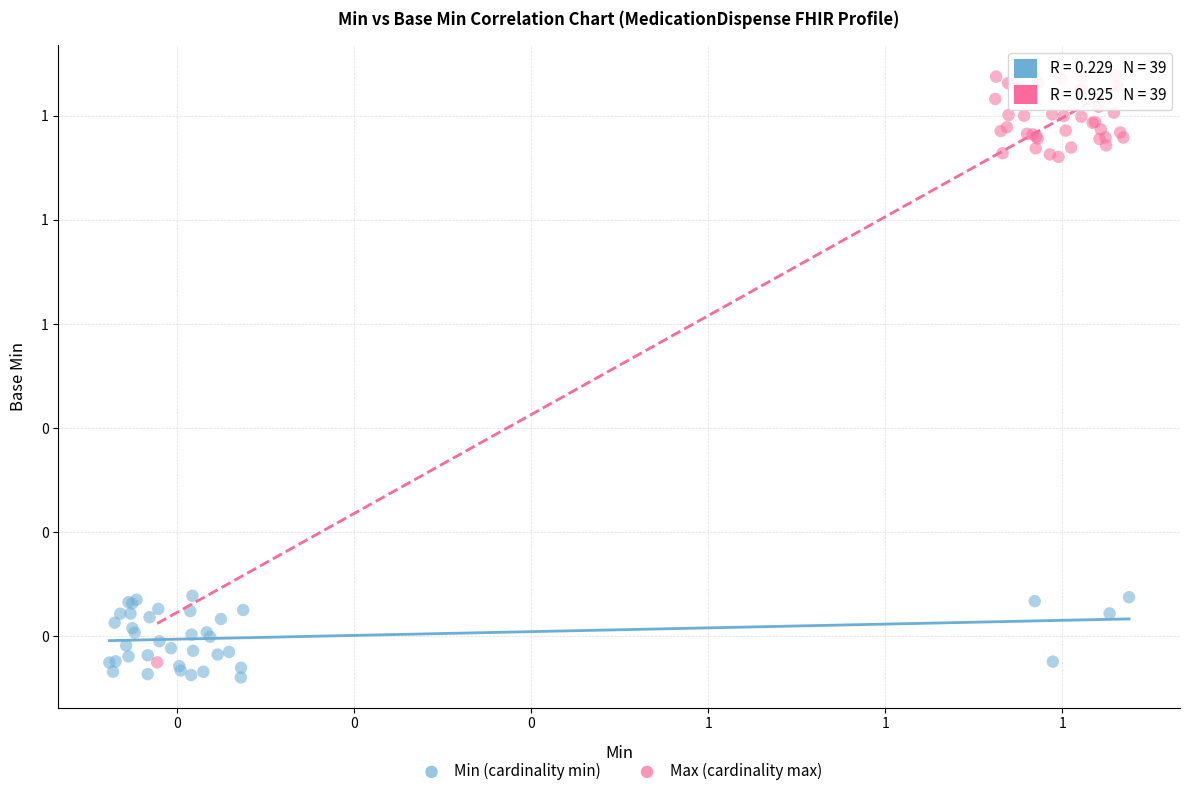

Which series reaches the maximum Y coordinate?

Max (cardinality max)